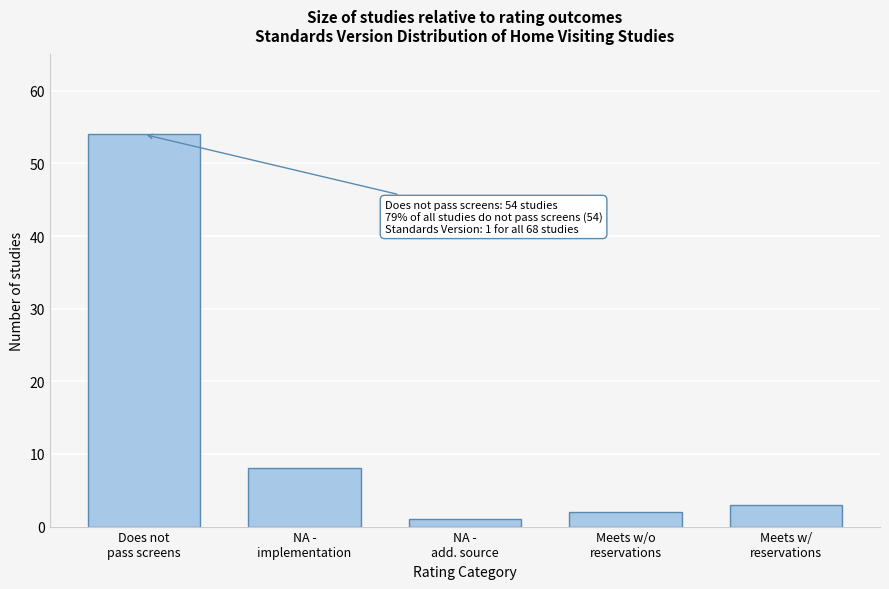

Reading left to right, transcribe all the data shown in this chart.

54	8	1	2	3